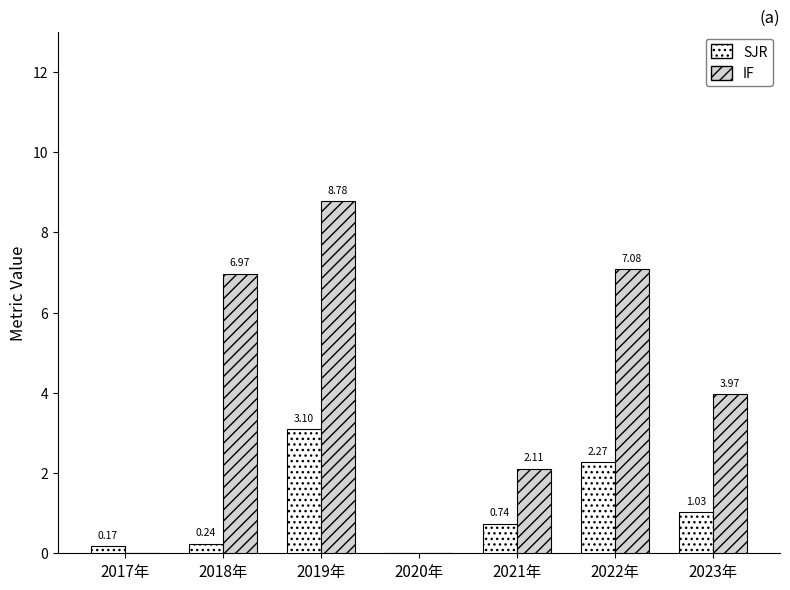

Between 2018年 and 2019年, which series saw the biggest shift?

SJR